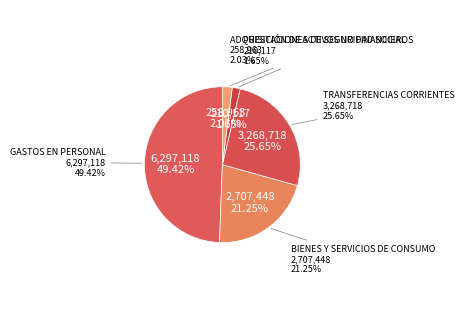

What percentage is the GASTOS EN PERSONAL slice, to the nearest percent?

49%